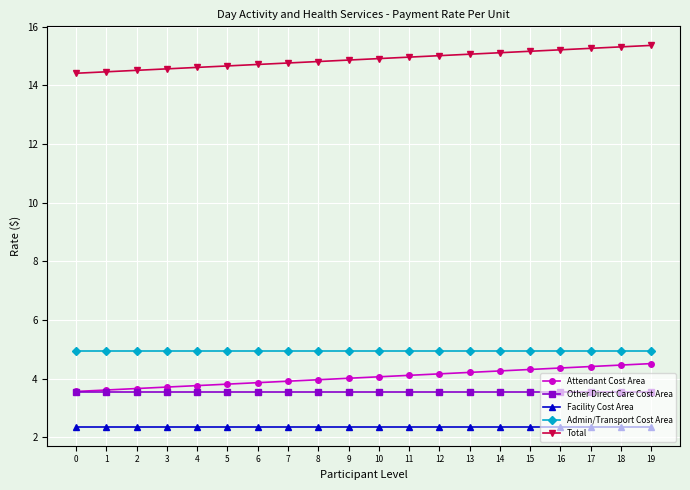

True or false: Admin/Transport Cost Area and Other Direct Care Cost Area intersect in this chart.

False